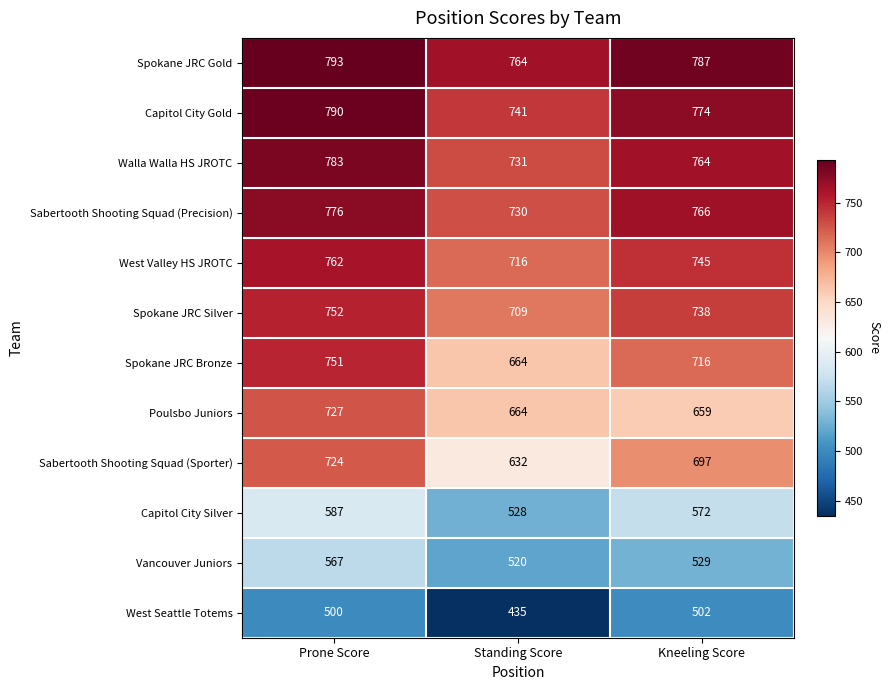

Which series has the largest total across all categories?

Spokane JRC Gold